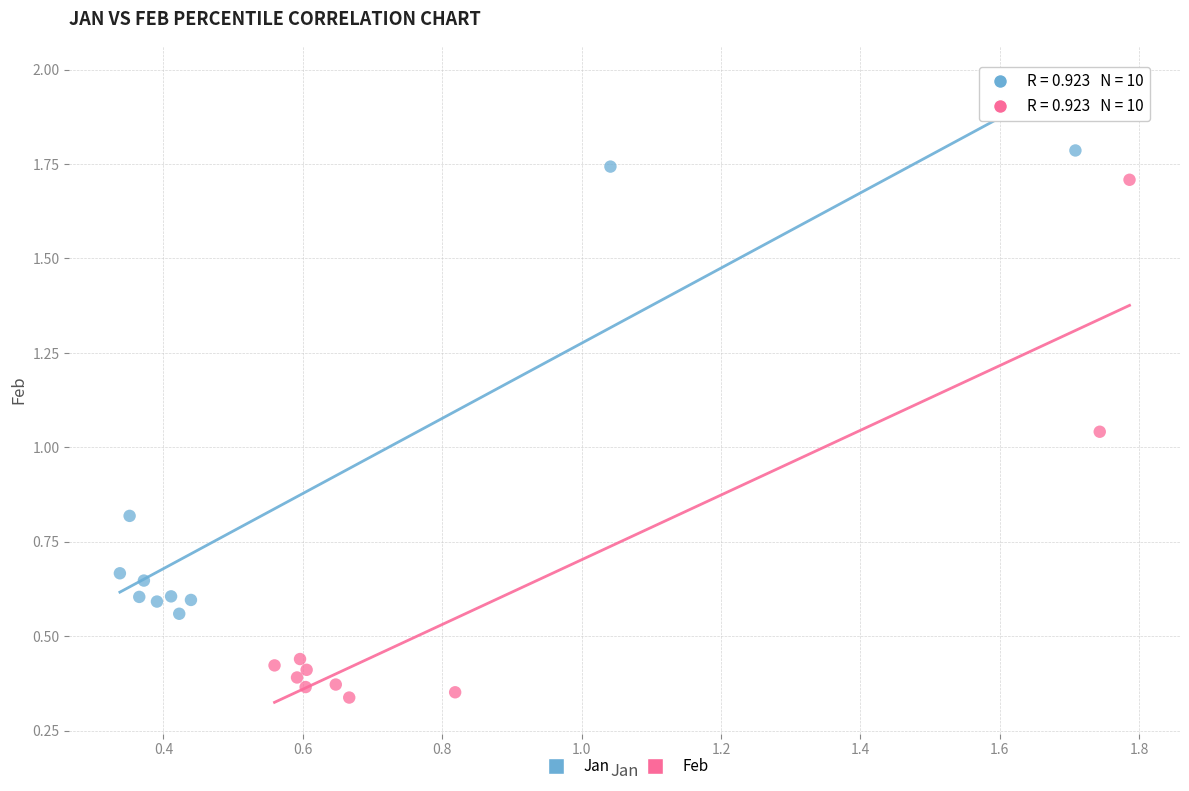

Which series contains the highest Y value?

Jan